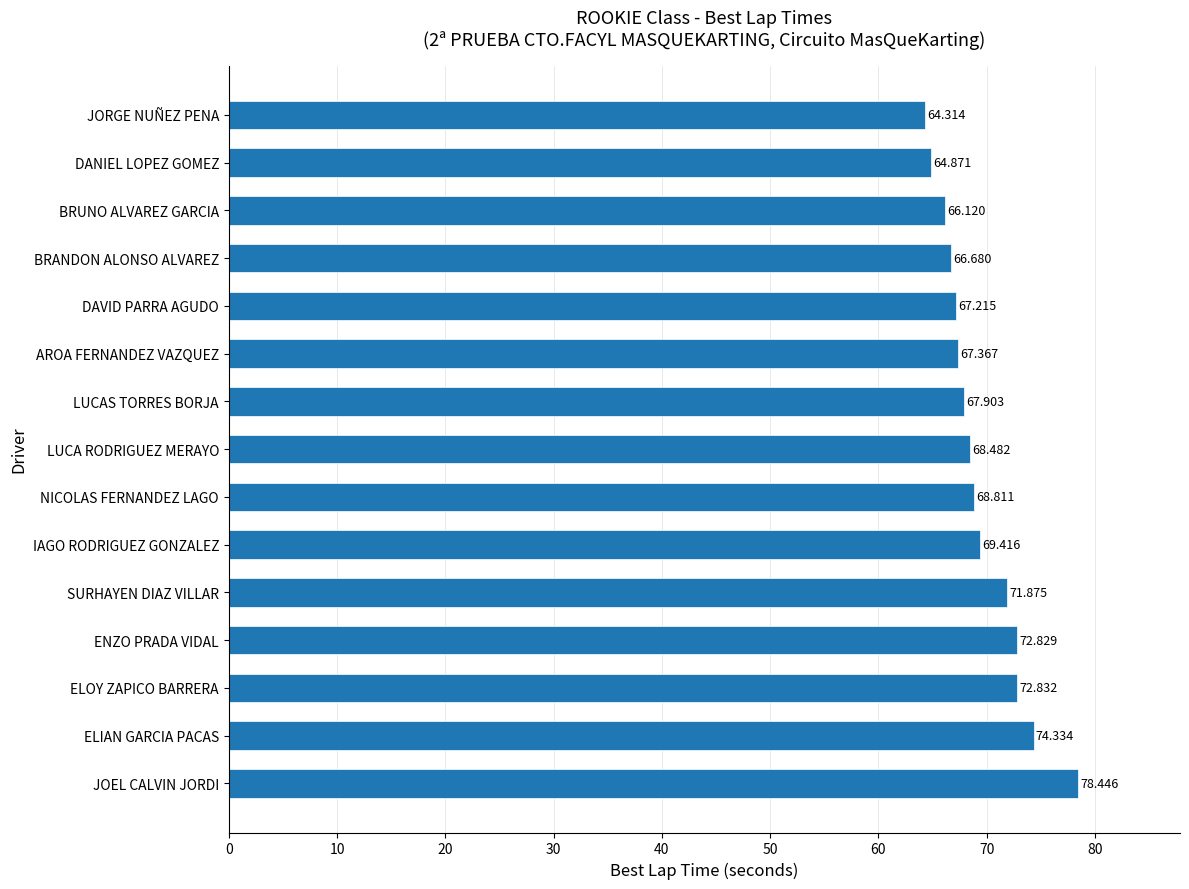

Between LUCA RODRIGUEZ MERAYO and ELOY ZAPICO BARRERA, which is larger?

ELOY ZAPICO BARRERA